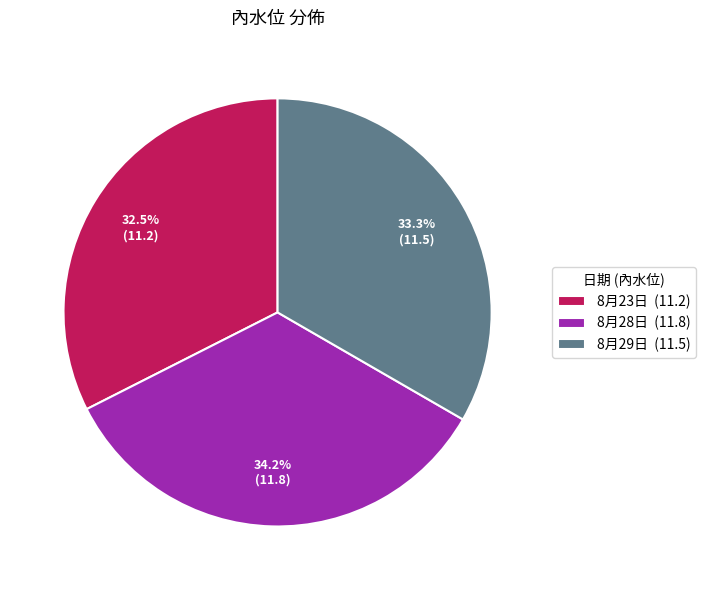

Which category has the smallest portion of the pie?

8月23日